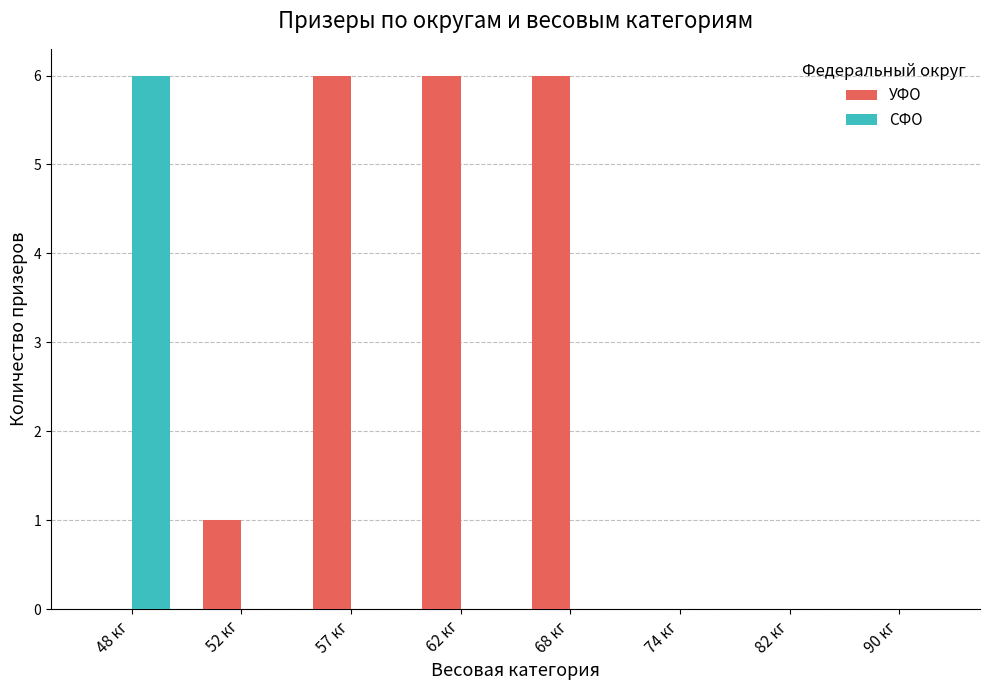

Is it true that СФО equals 6 at 48 кг?

True